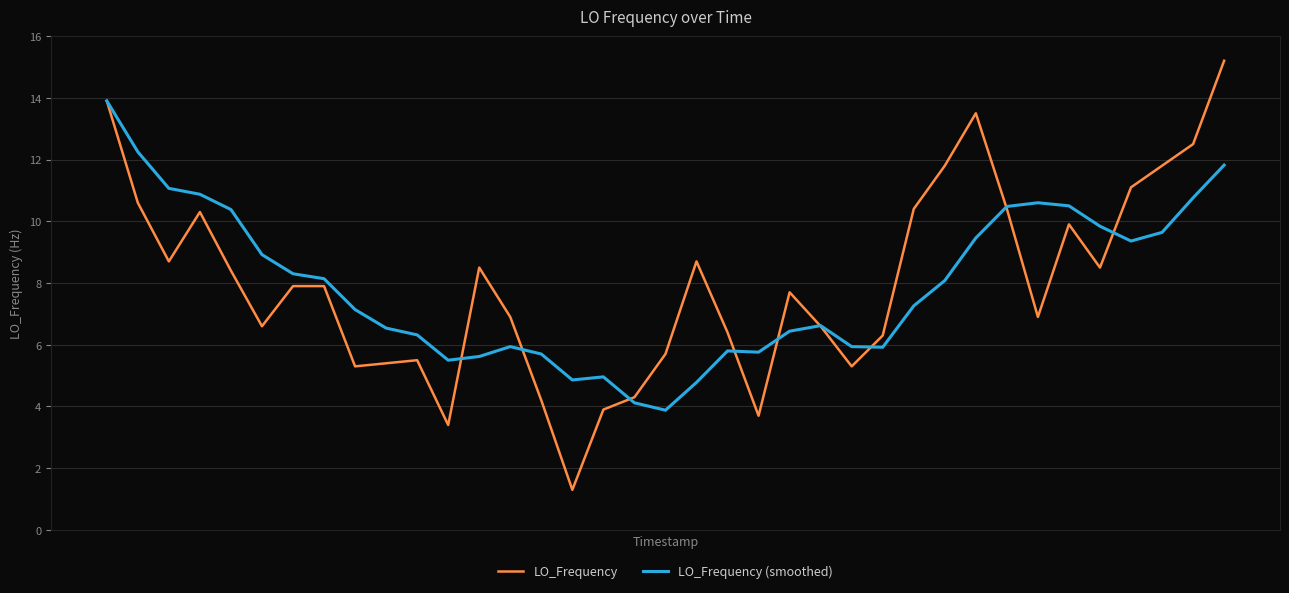

Which series has the widest spread of values?

LO_Frequency